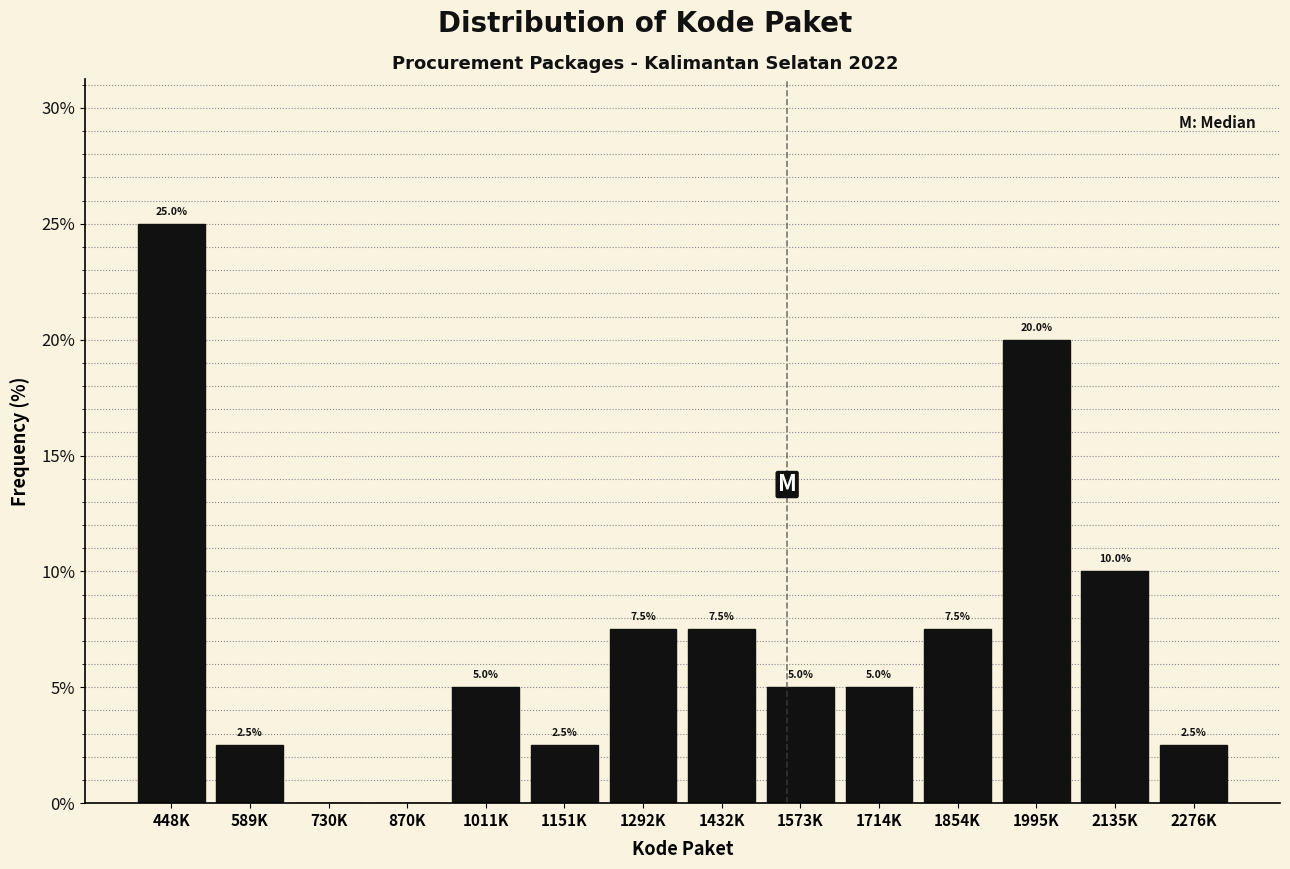

Reading left to right, transcribe all the data shown in this chart.

448K=25.0	589K=2.5	730K=0.0	870K=0.0	1011K=5.0	1151K=2.5	1292K=7.5	1432K=7.5	1573K=5.0	1714K=5.0	1854K=7.5	1995K=20.0	2135K=10.0	2276K=2.5